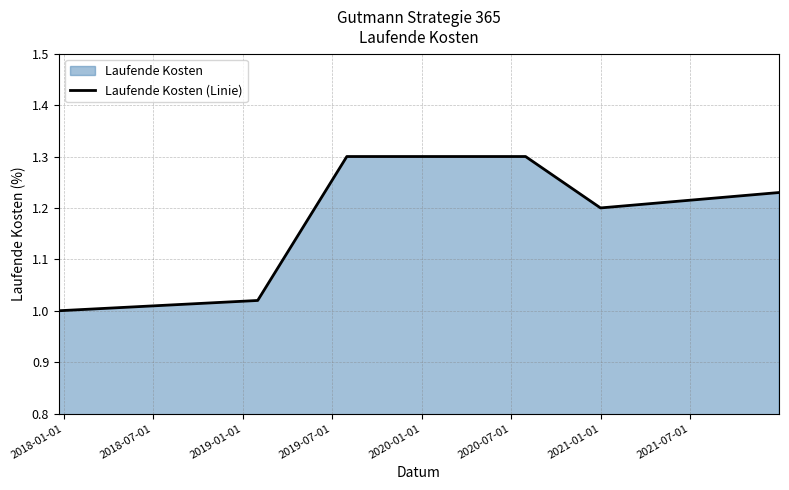

What is the maximum value shown in the chart?

1.3